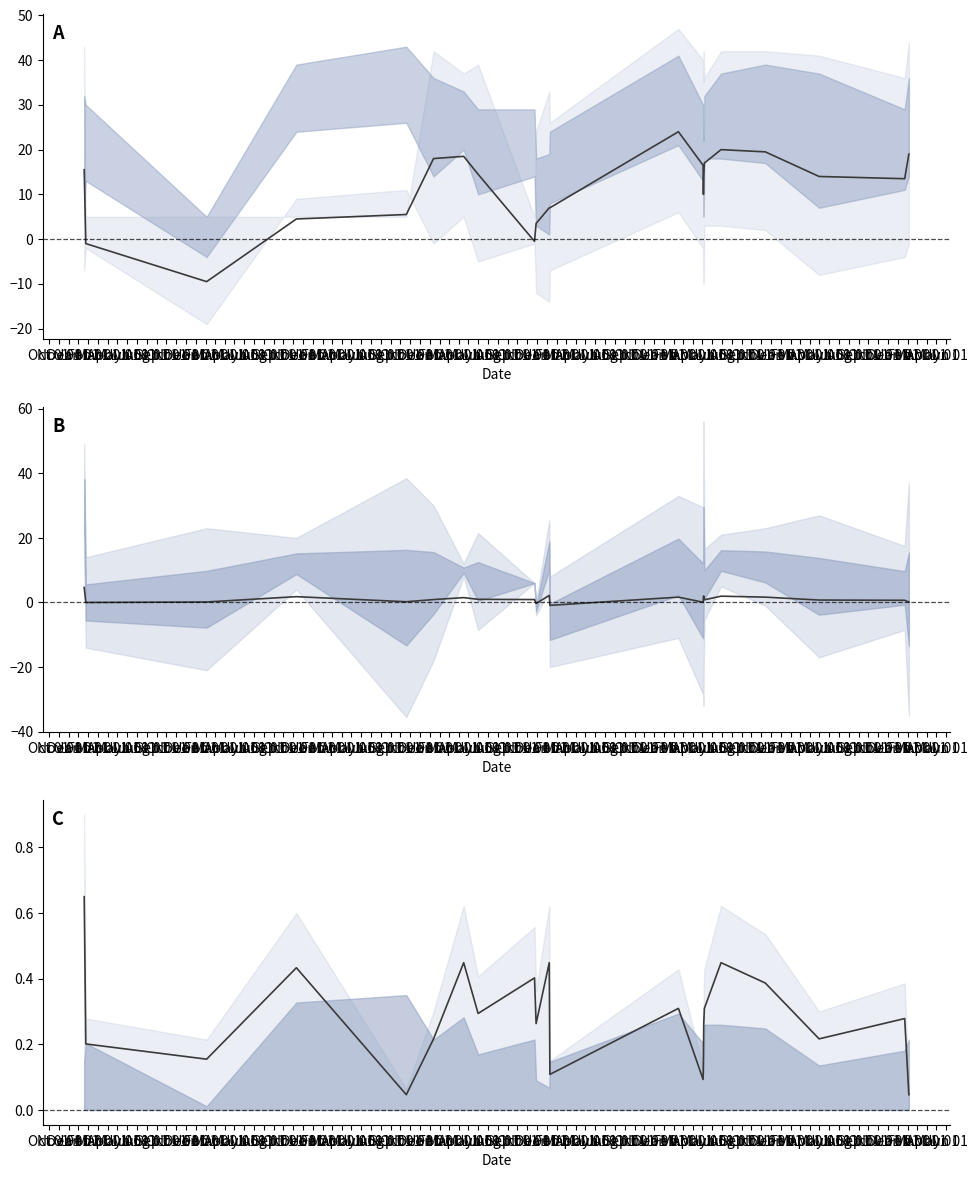

True or false: Hour center has more than 2 points higher than both neighbors.

True